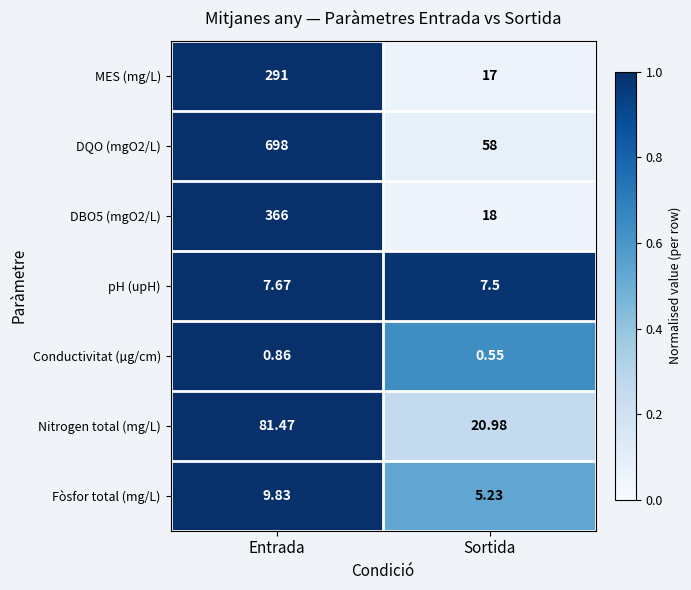

Is the value of Nitrogen total (mg/L) at Sortida greater than the value of Conductivitat (µg/cm) at Sortida?

Yes